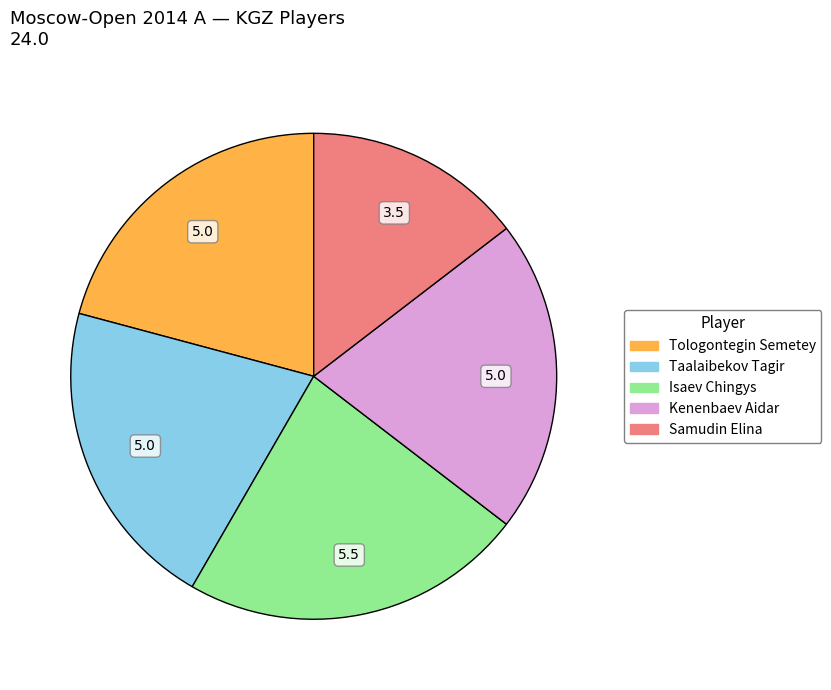

Which category has the biggest portion of the pie?

Isaev Chingys